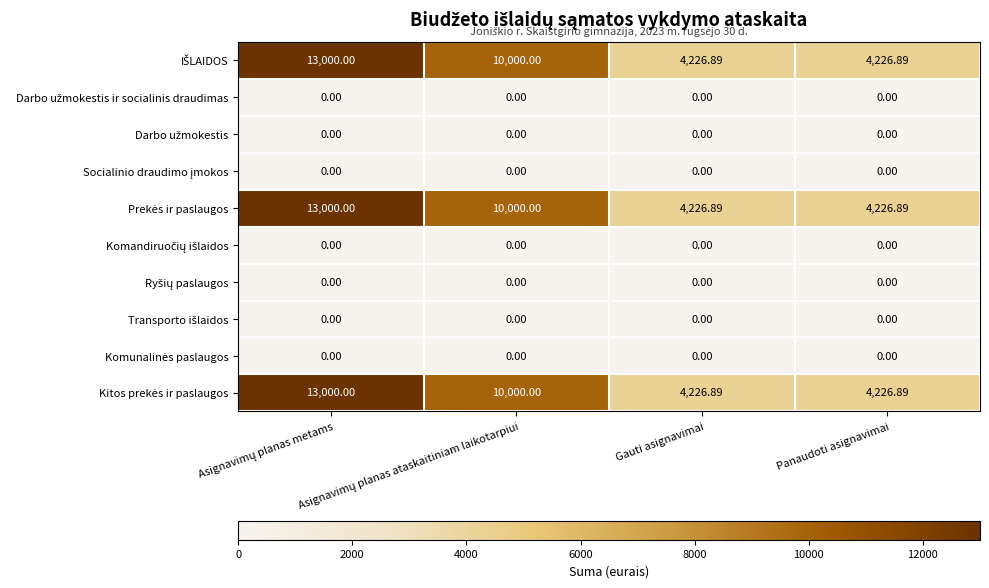

Count the number of data series in this chart.

10